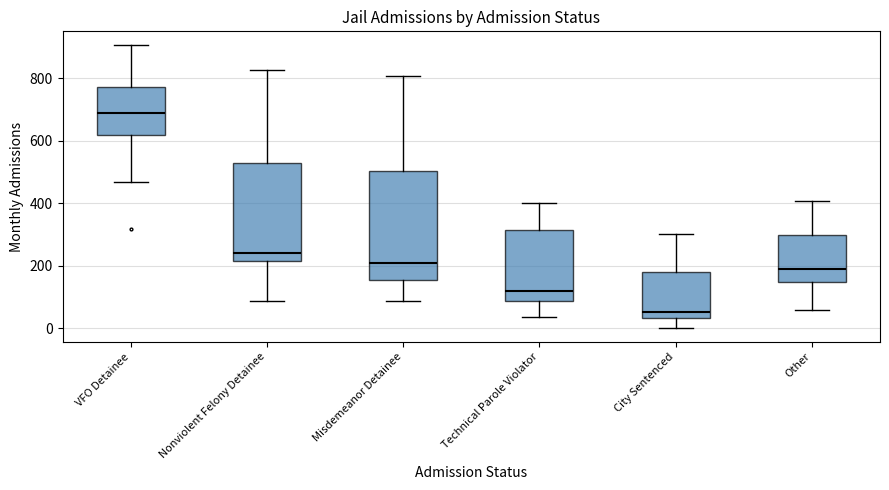

Reading left to right, transcribe this box plot: for each box, give where its median line is, the range the box spans, and where its two whiskers end, as read against the y-axis. The values are not printed on the chart, so give them approximately, as read against the axis.

VFO Detainee: median 680, box 620 to 780, whiskers 460 to 900
Nonviolent Felony Detainee: median 240, box 220 to 540, whiskers 80 to 820
Misdemeanor Detainee: median 200, box 160 to 500, whiskers 80 to 800
Technical Parole Violator: median 120, box 80 to 320, whiskers 40 to 400
City Sentenced: median 60, box 40 to 180, whiskers 0 to 300
Other: median 180, box 140 to 300, whiskers 60 to 400